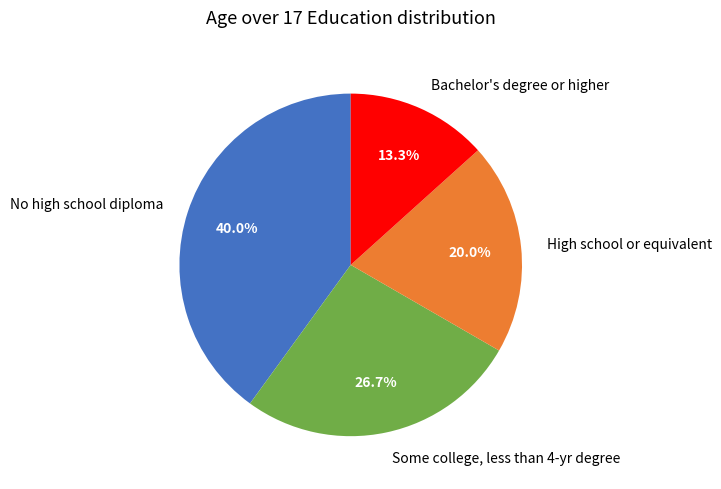

What is the ratio of the value at No high school diploma to the value at High school or equivalent?

2.0